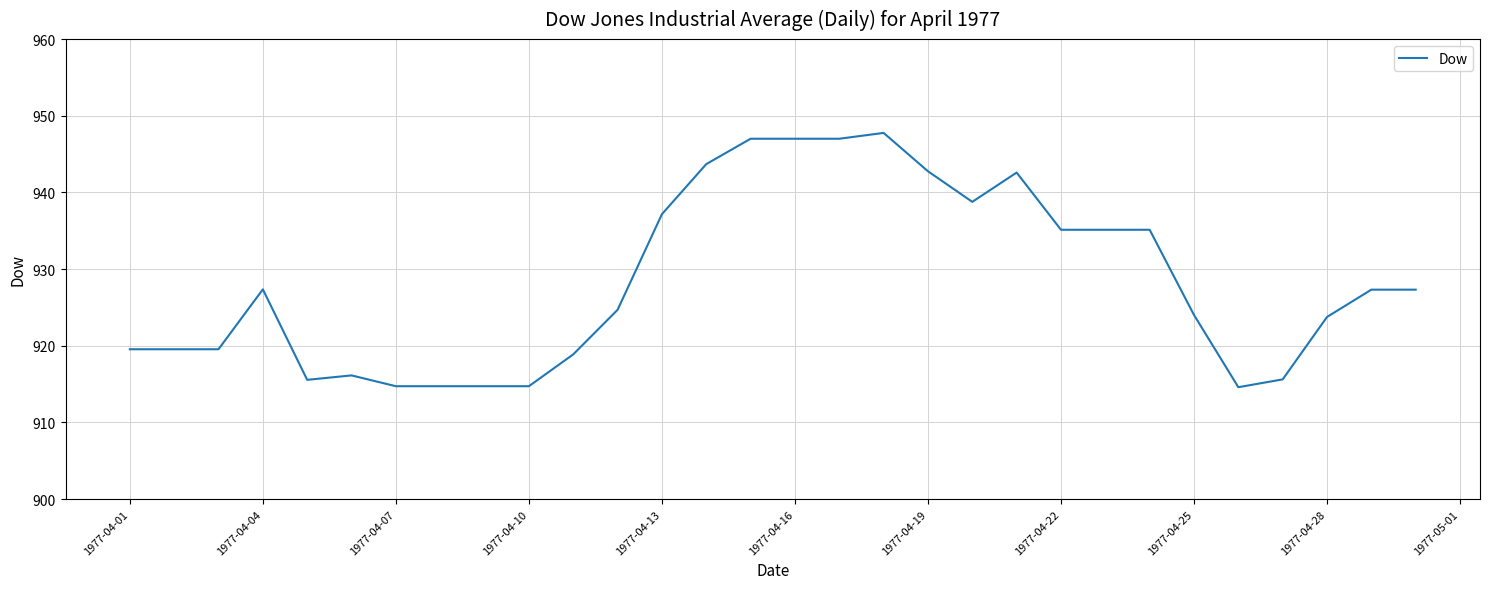

What is the maximum value shown in the chart?

947.8